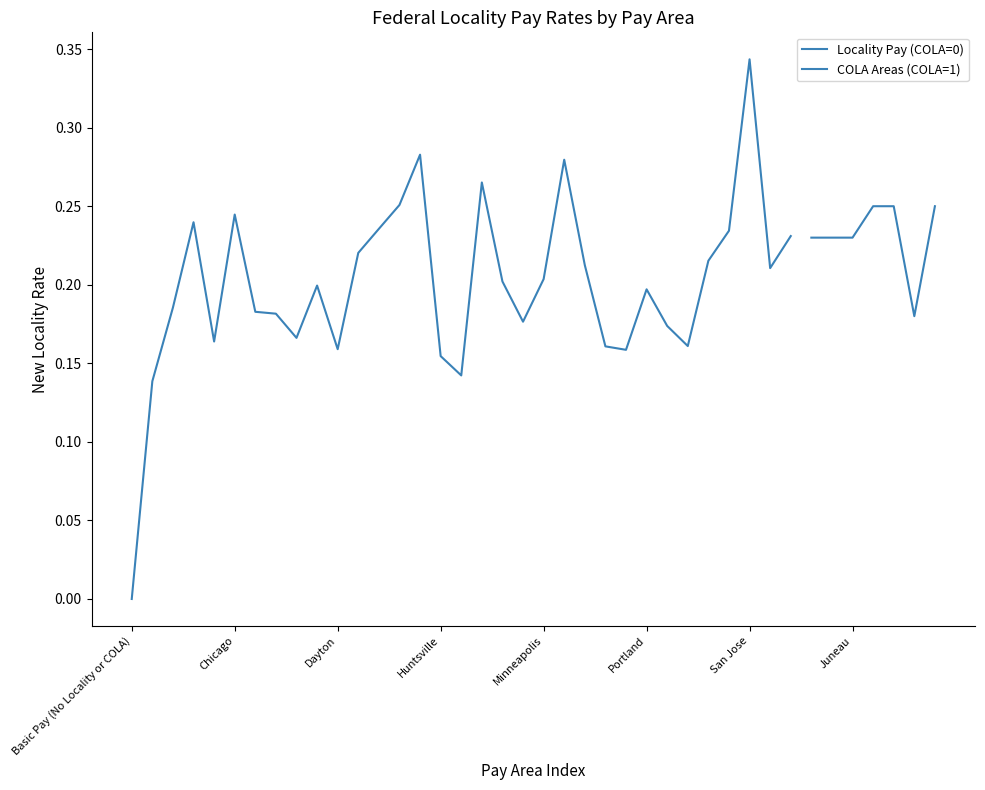

How many categories are shown in the chart?

40